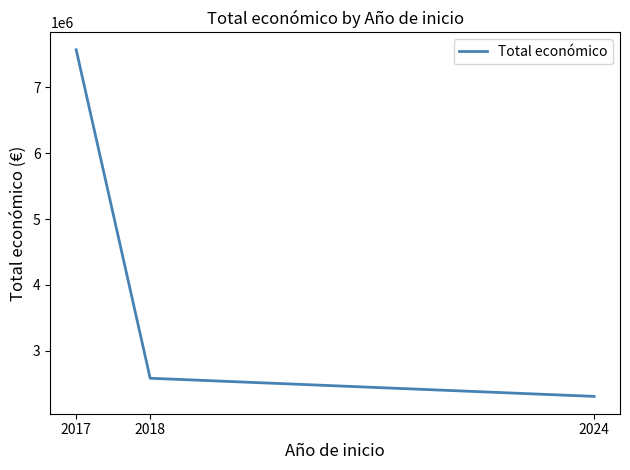

The chart shows a value of 1509681 at 2024. True or false?

False